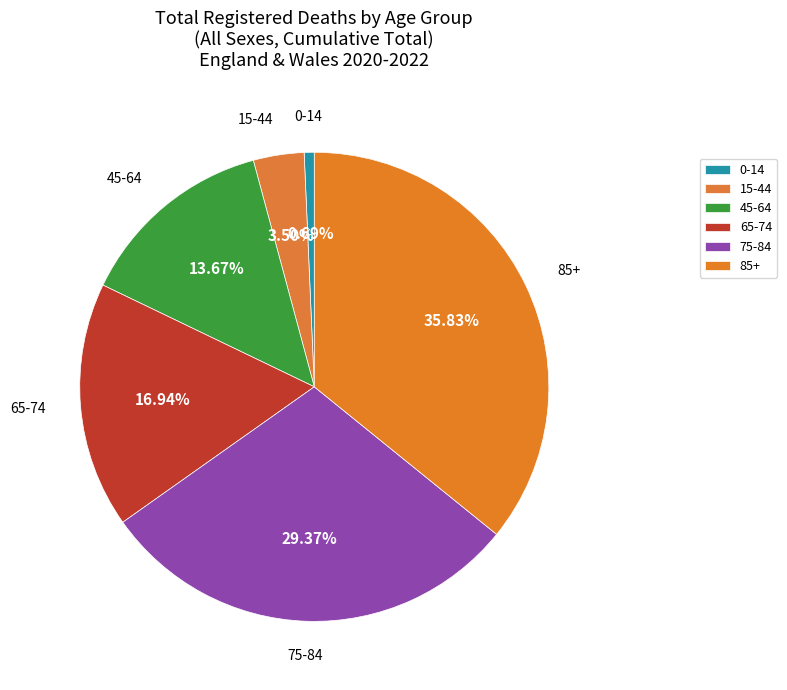

How many segments does this pie chart have?

6